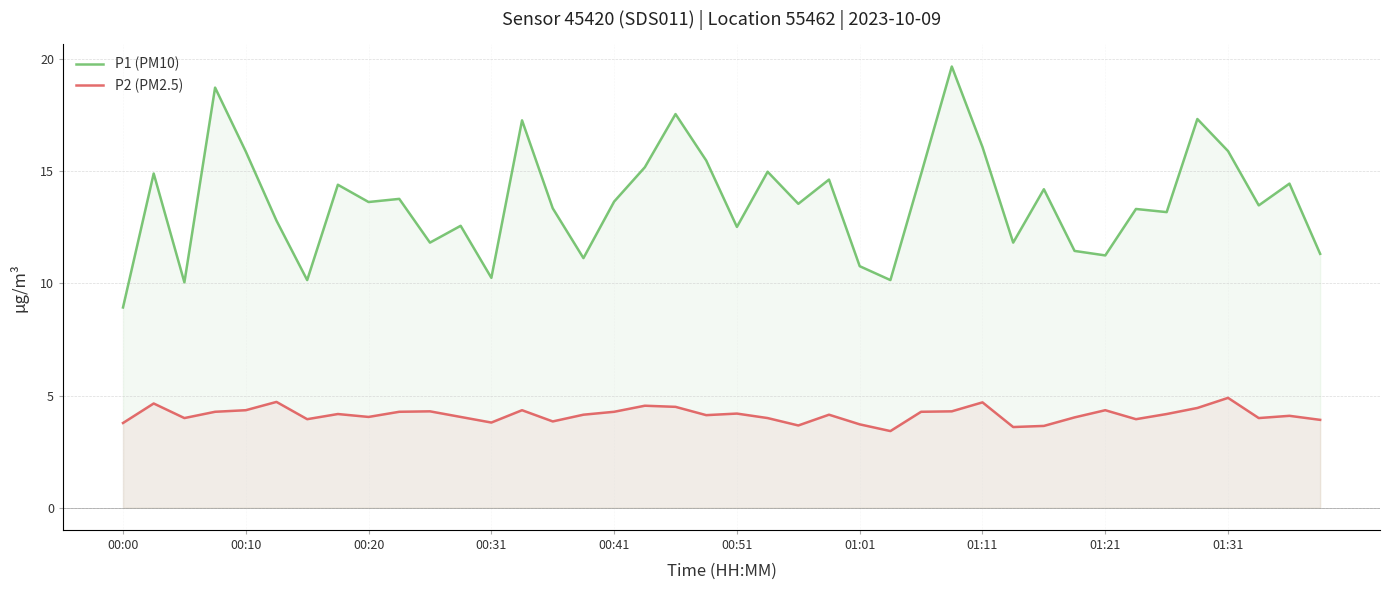

True or false: P2 (PM2.5) has more than 1 interior local peaks.

True